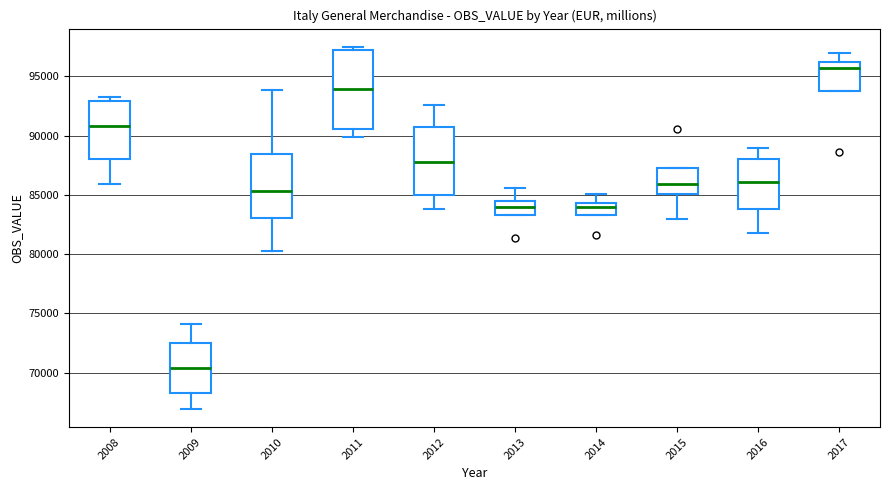

Reading left to right, transcribe this box plot: for each box, give where its median line is, the range the box spans, and where its two whiskers end, as read against the y-axis. The values are not printed on the chart, so give them approximately, as read against the axis.

2008: median 91000, box 88000 to 93000, whiskers 86000 to 93500
2009: median 70500, box 68500 to 72500, whiskers 67000 to 74000
2010: median 85500, box 83000 to 88500, whiskers 80500 to 94000
2011: median 94000, box 90500 to 97000, whiskers 90000 to 97500
2012: median 88000, box 85000 to 90500, whiskers 84000 to 92500
2013: median 84000, box 83500 to 84500, whiskers 83500 to 85500
2014: median 84000, box 83500 to 84500, whiskers 83500 to 85000
2015: median 86000, box 85000 to 87500, whiskers 83000 to 87500
2016: median 86000, box 84000 to 88000, whiskers 82000 to 89000
2017: median 96000 (just below the box's upper edge), box 94000 to 96000, whiskers 94000 to 97000